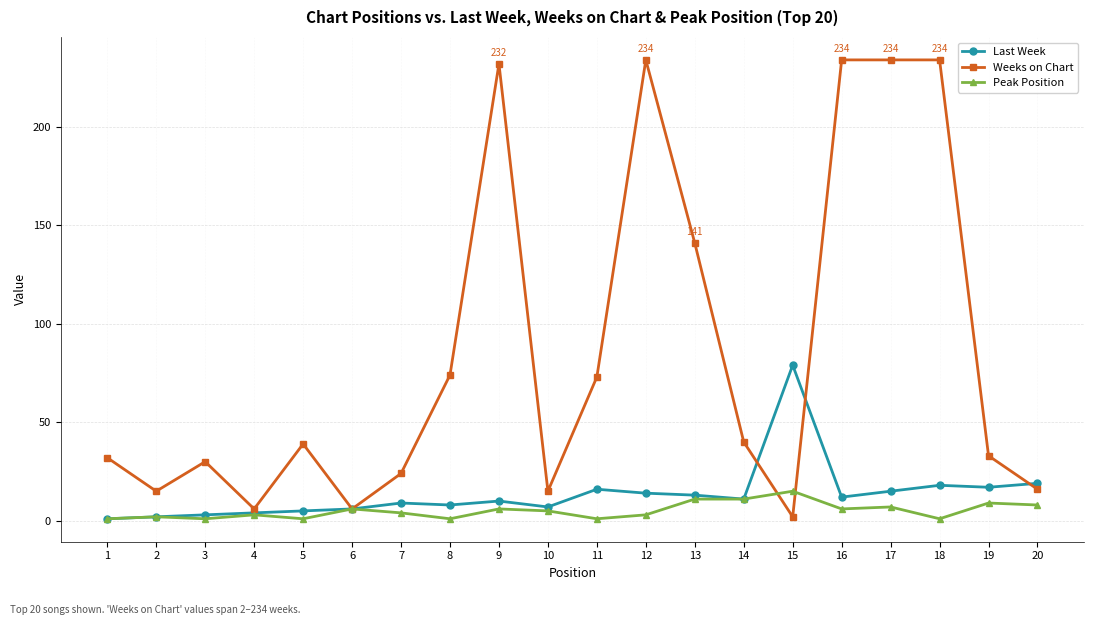

The value of Weeks on Chart at 2 is 15. True or false?

True